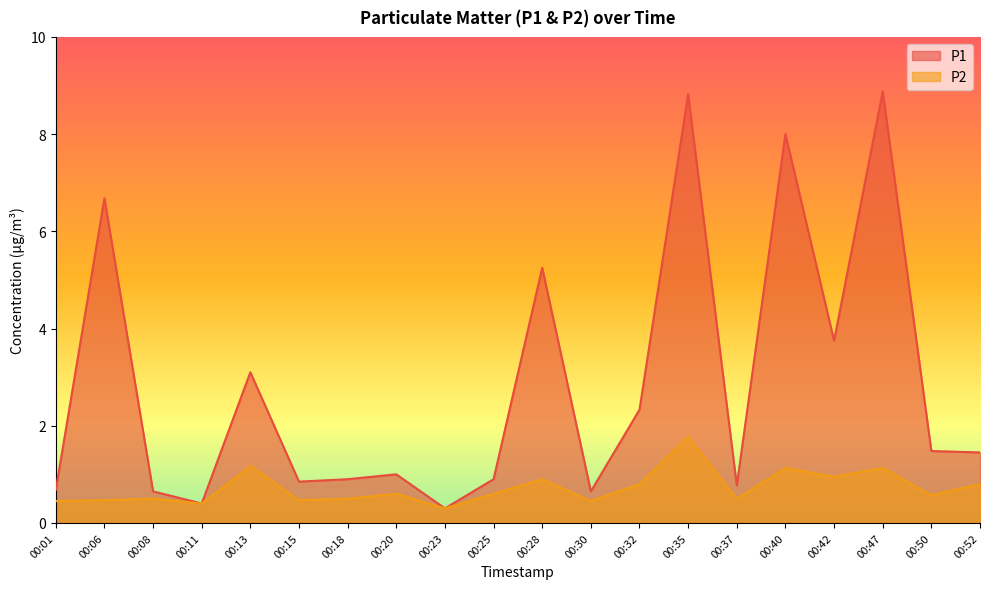

At which label does P2 reach its peak?

00:35